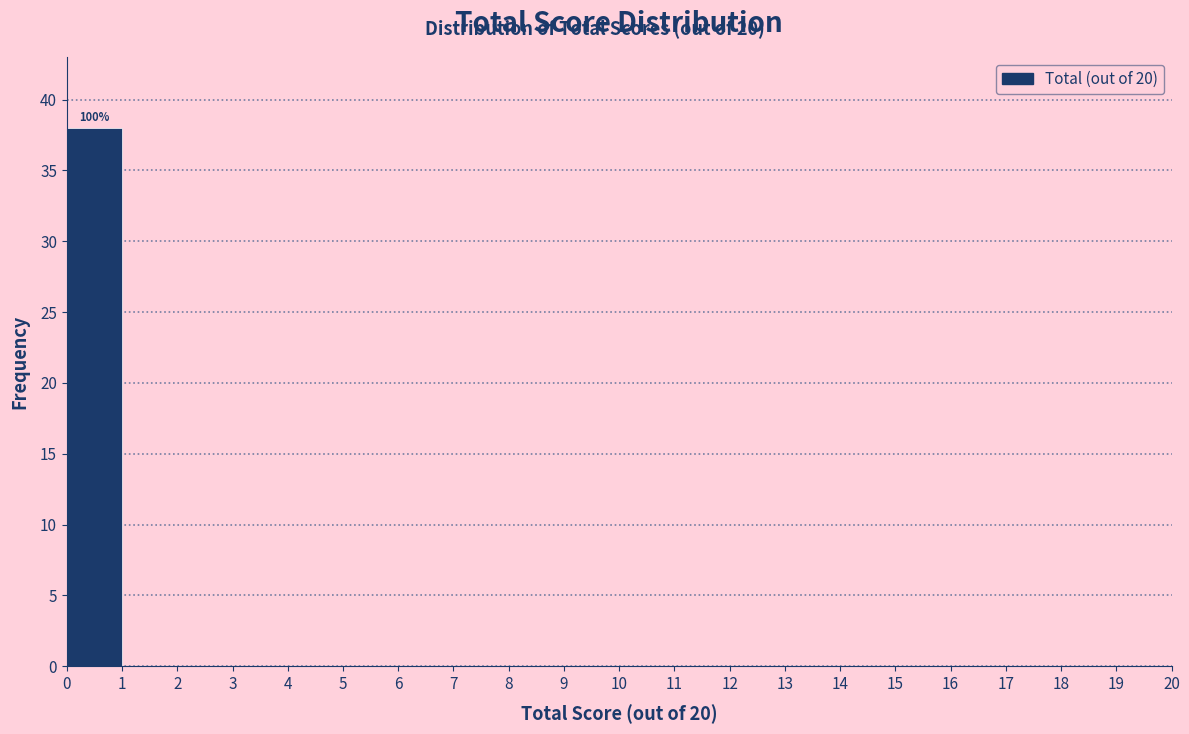

Which range on the x-axis has the tallest bar?

0 to 1